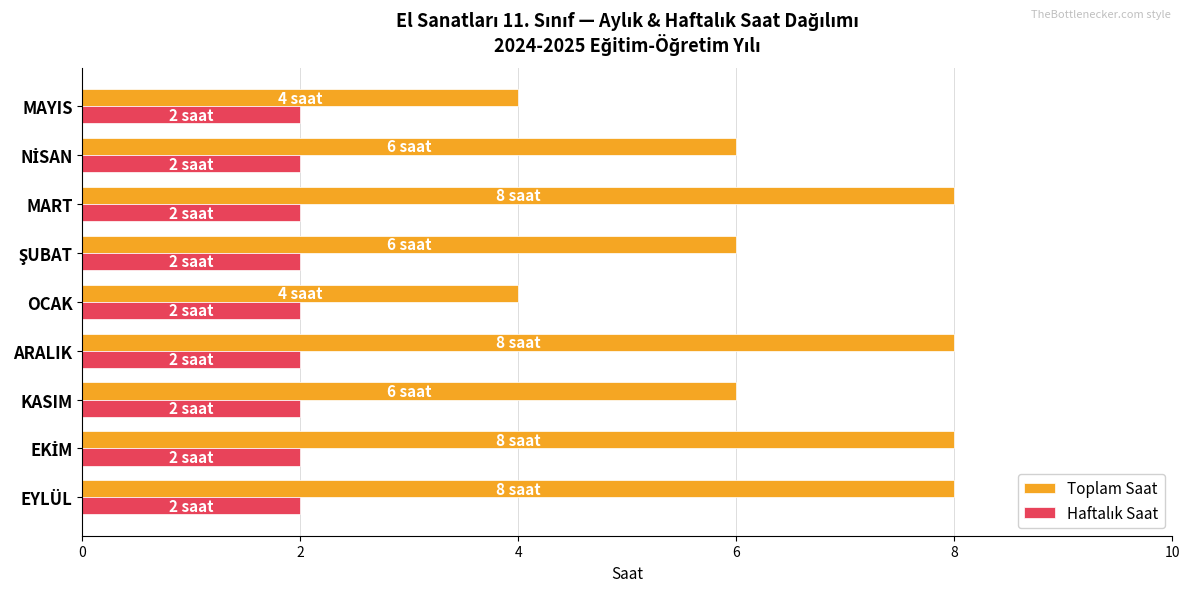

What is the total value across all series at MART?

10